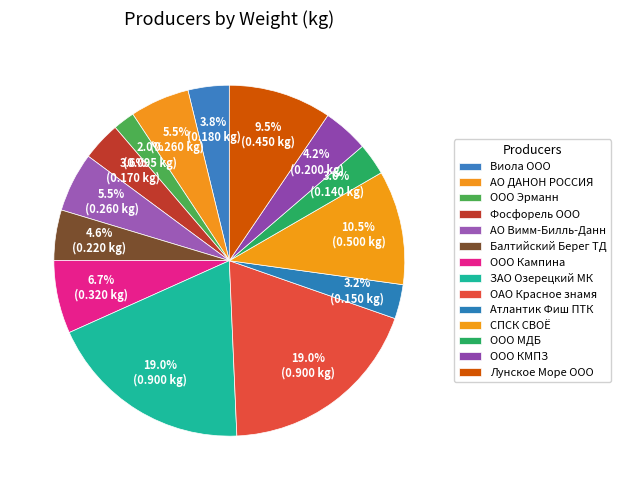

Rank the categories by value from lowest to highest.

ООО Эрманн, ООО МДБ, Атлантик Фиш ПТК, Фосфорель ООО, Виола ООО, ООО КМПЗ, Балтийский Берег ТД, АО ДАНОН РОССИЯ, АО Вимм-Билль-Данн, ООО Кампина, Лунское Море ООО, СПСК СВОЁ, ЗАО Озерецкий МК, ОАО Красное знамя